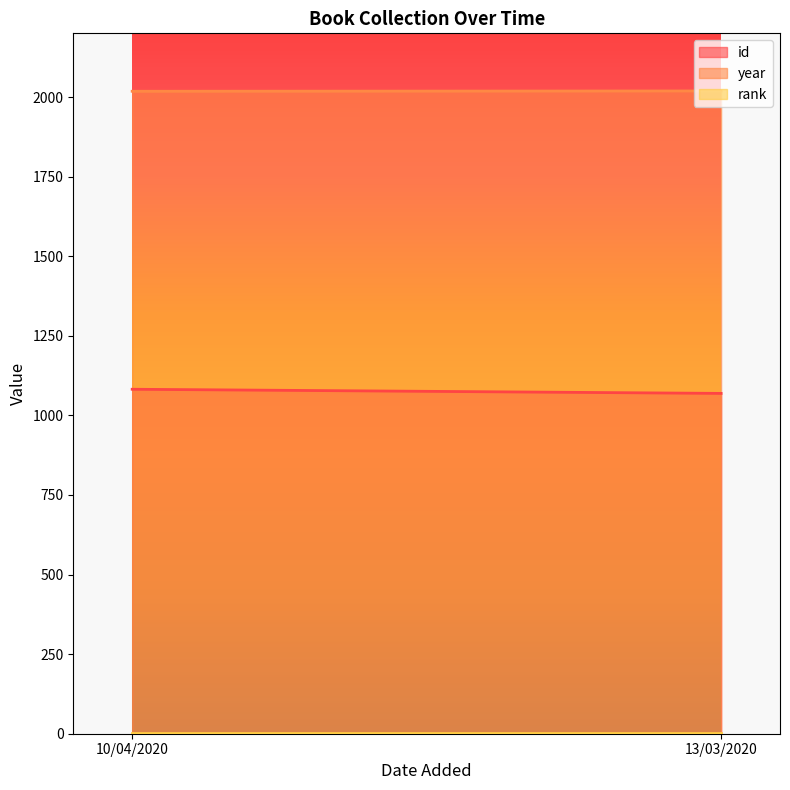

What position from the left is 10/04/2020?

1